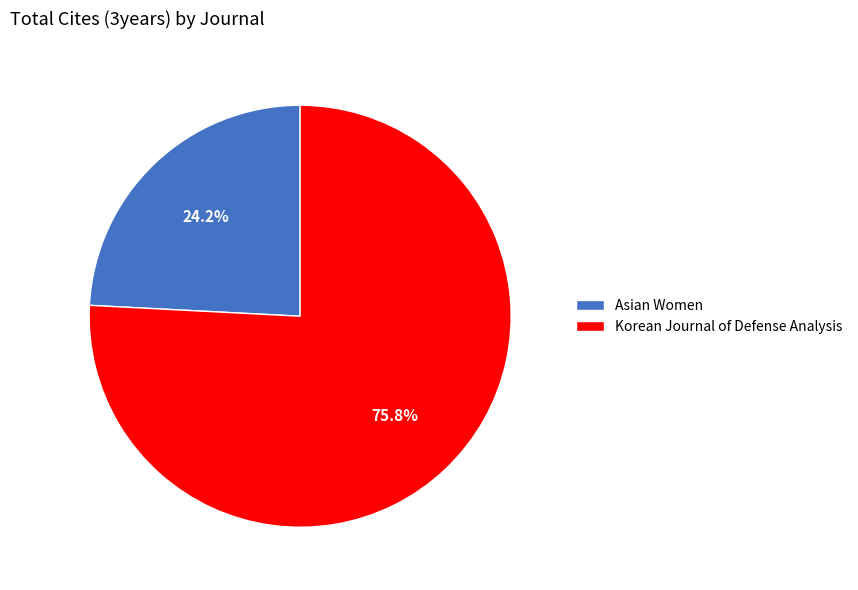

How many segments does this pie chart have?

2